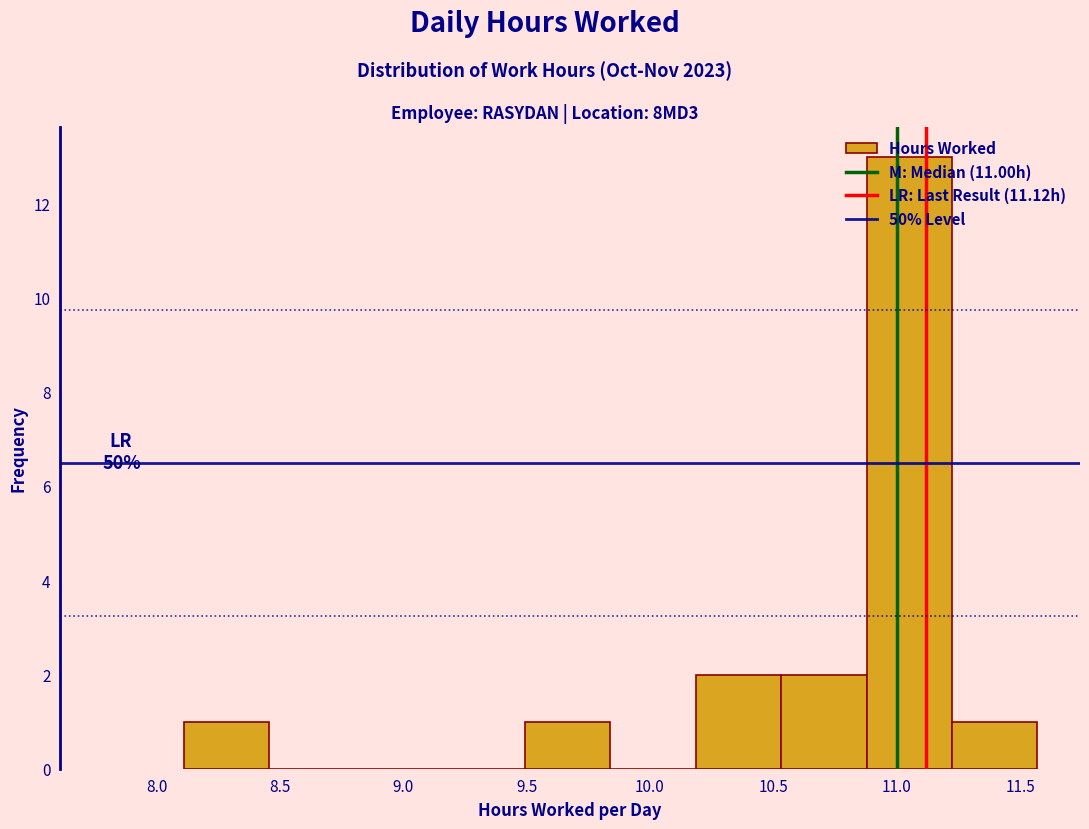

Which range on the x-axis has the tallest bar?

10.90 to 11.20